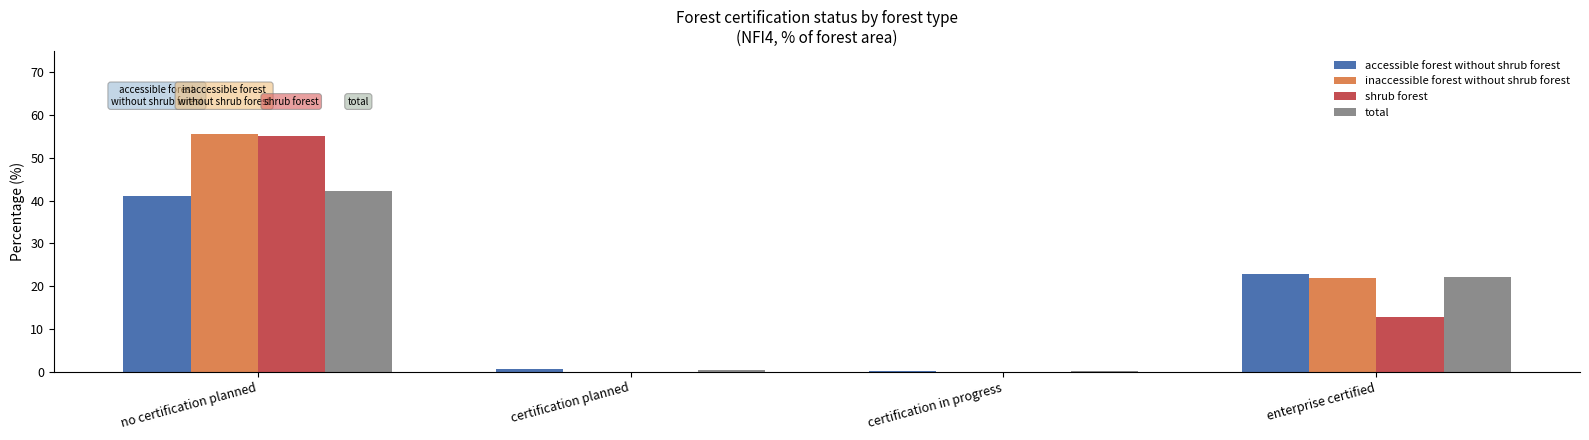

What is the sum of all total values?

65.1